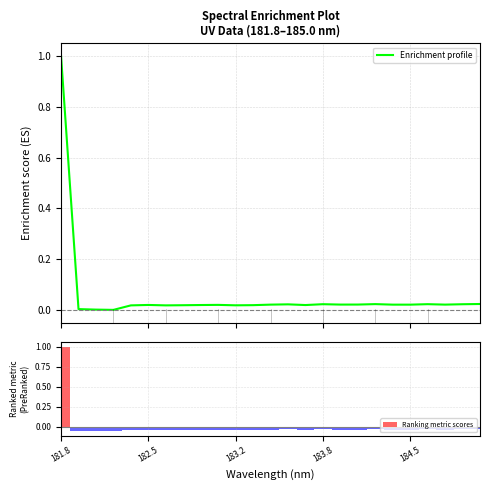

At how many categories does at least one series exceed 0?

24